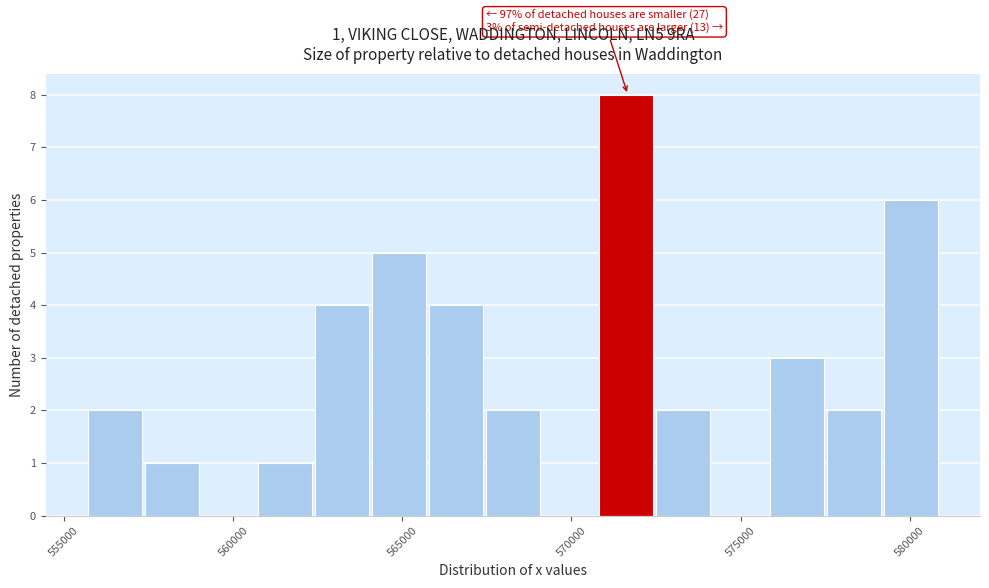

Around what value on the x-axis is the tallest bar? Give the approximate position of its centre, as read against the axis.

571500